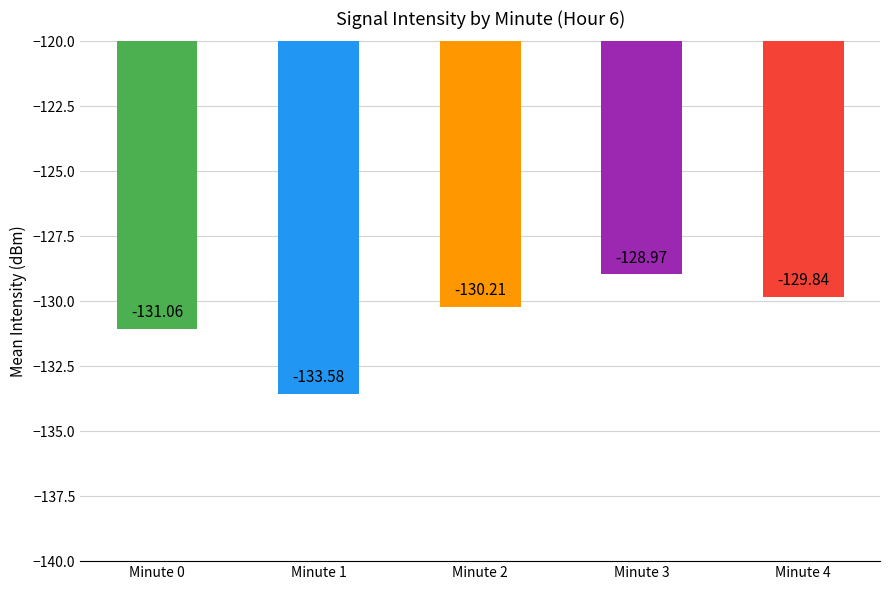

What is the sum of all values?

-653.7